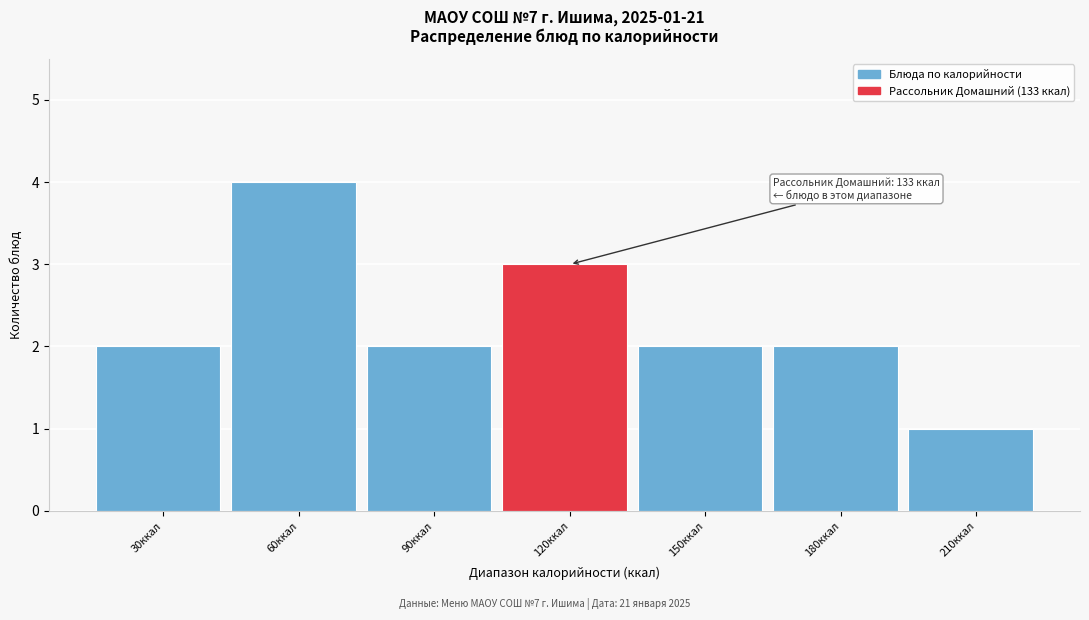

Reading left to right, list all the values displayed in this chart.

30ккал=2	60ккал=4	90ккал=2	120ккал=3	150ккал=2	180ккал=2	210ккал=1